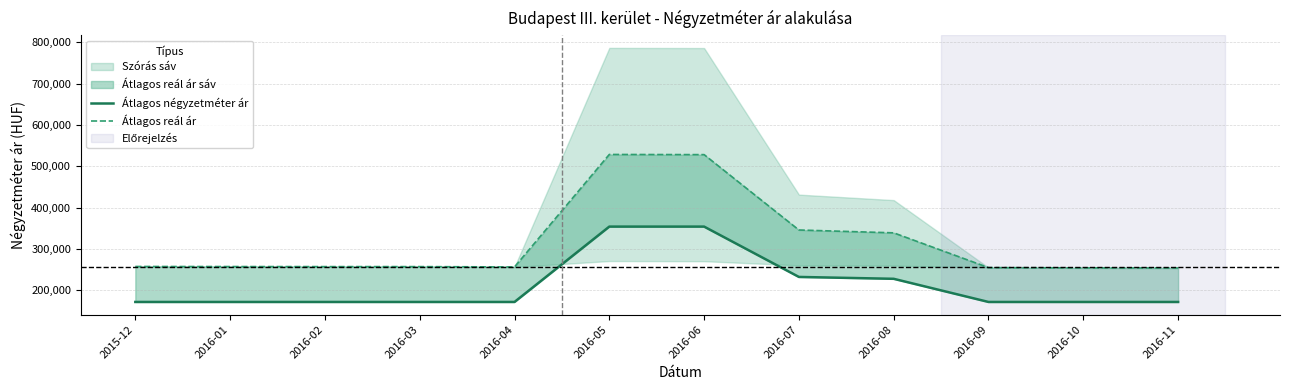

What position from the left is 2016-04?

5